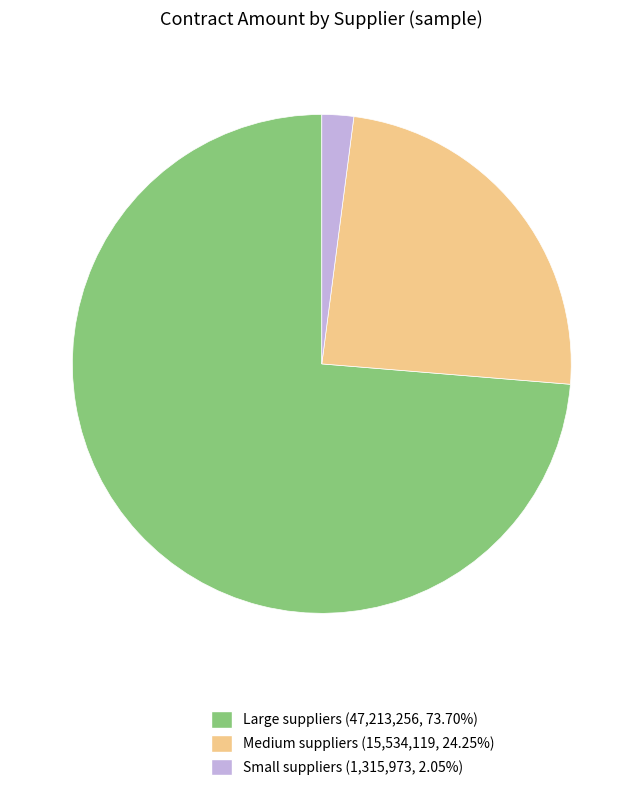

Do Medium suppliers (15,534,119, 24.25%) and Large suppliers (47,213,256, 73.70%) together represent more than half of the pie?

Yes